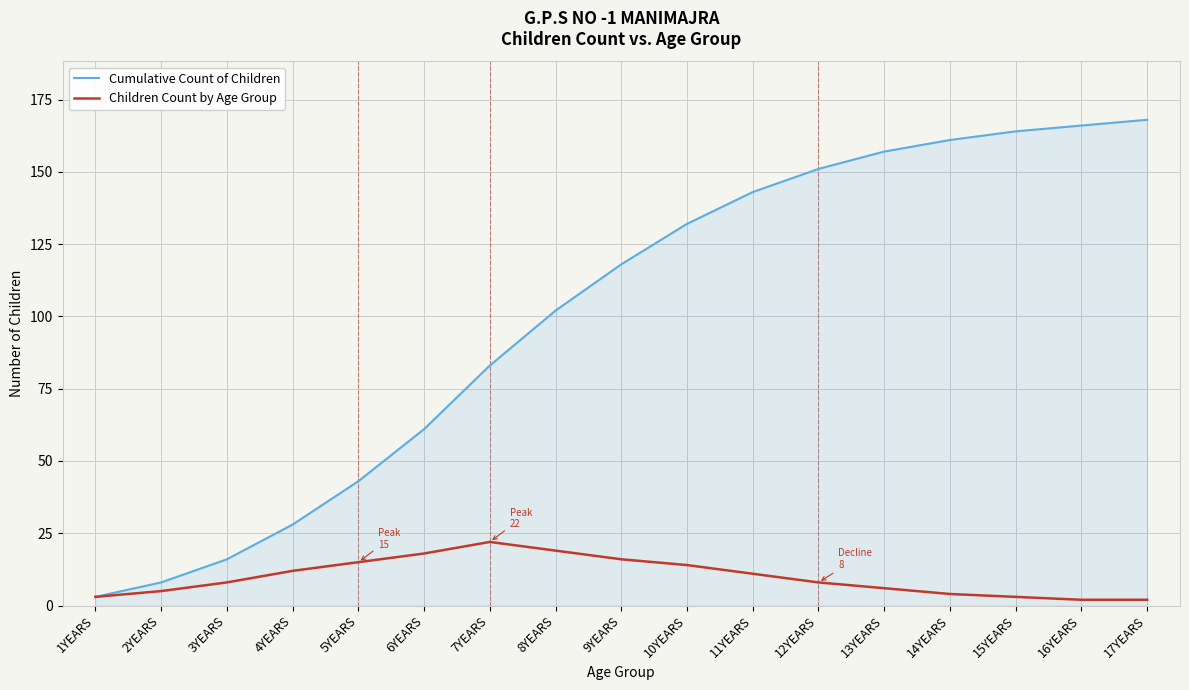

Is the value of Children Count by Age Group at 14YEARS greater than the value of Cumulative Count of Children at 7YEARS?

No